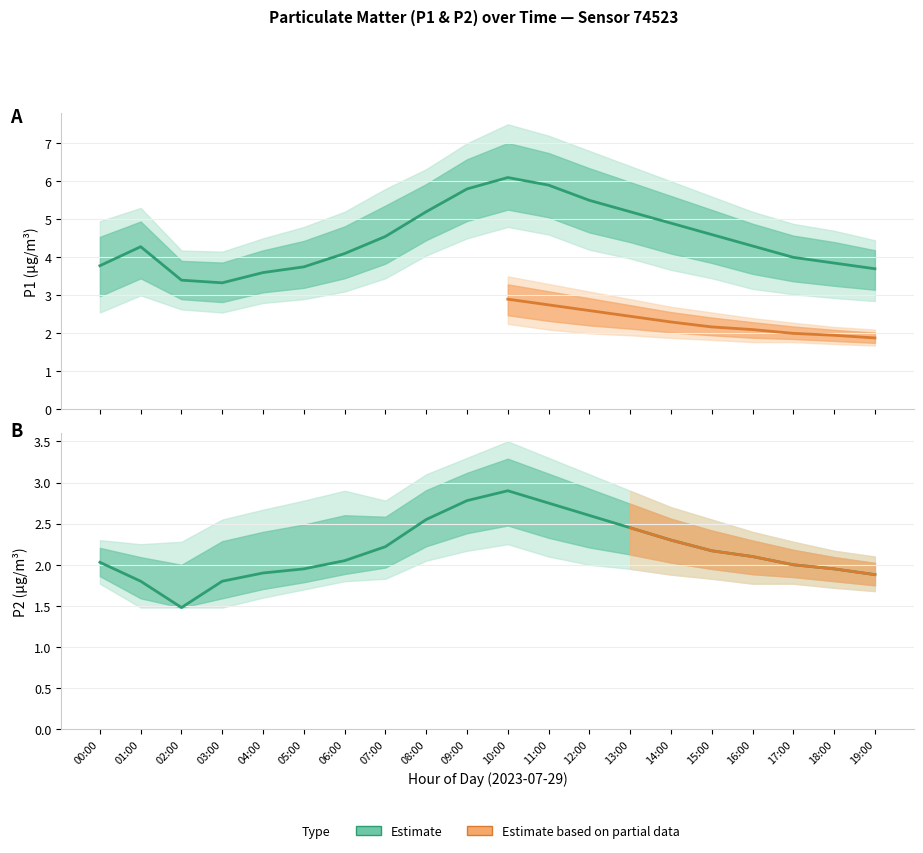

True or false: P1_lower and P2 cross at least once.

False